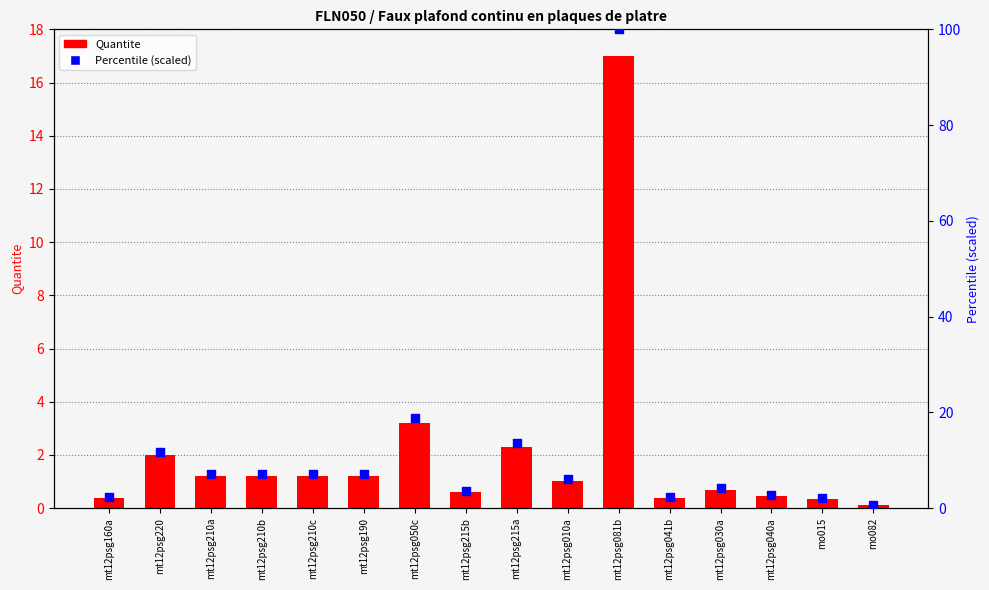

Which series has the widest spread of Y values?

Percentile (scaled)